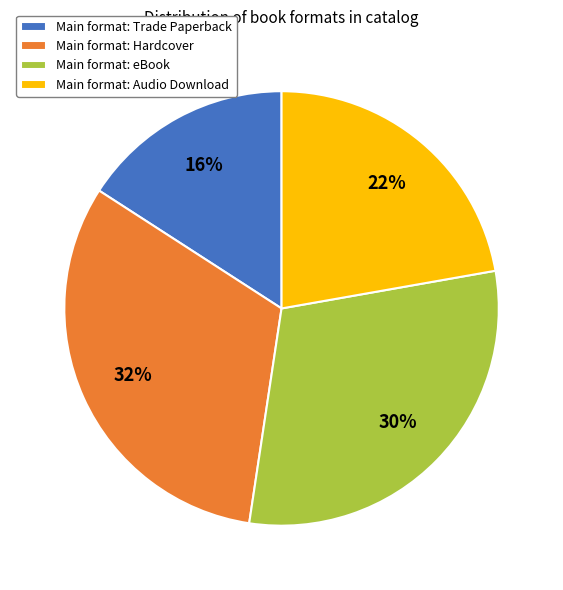

Does any single category account for the majority?

No